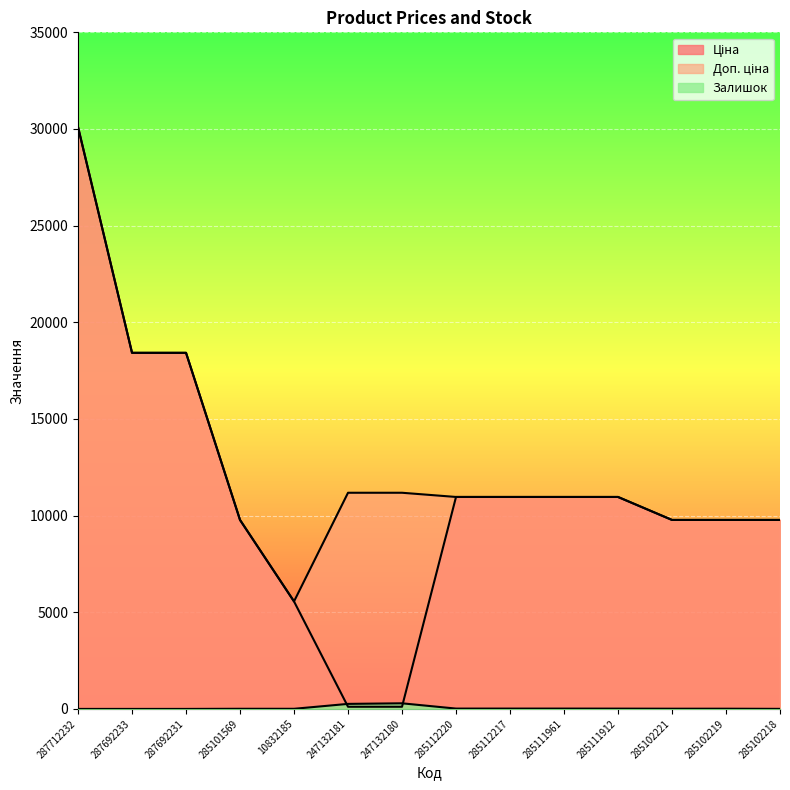

Rank the series by their maximum value, from lowest to highest.

Залишок, Ціна, Доп. ціна